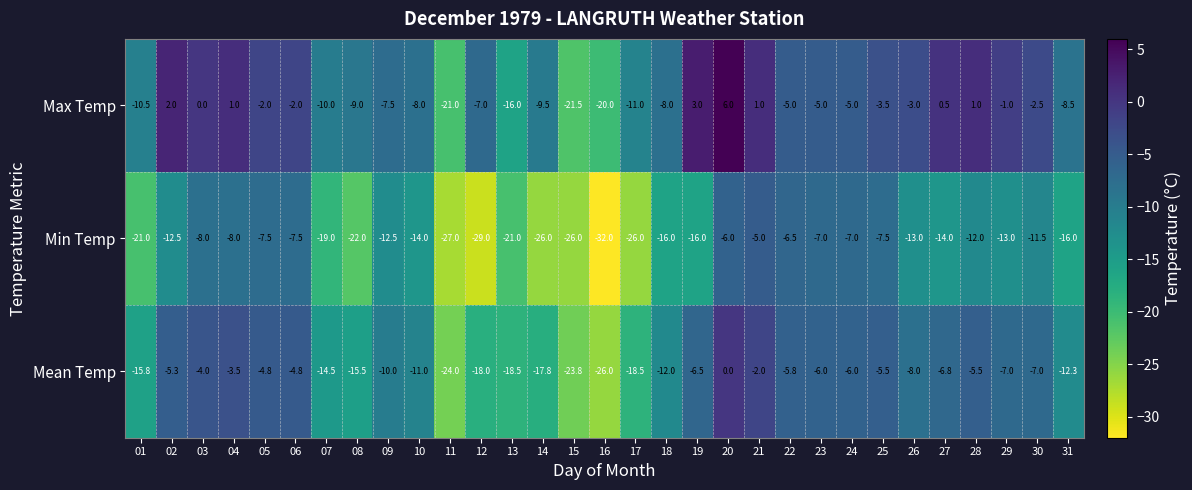

What is the total value across all series at 26?

-24.0